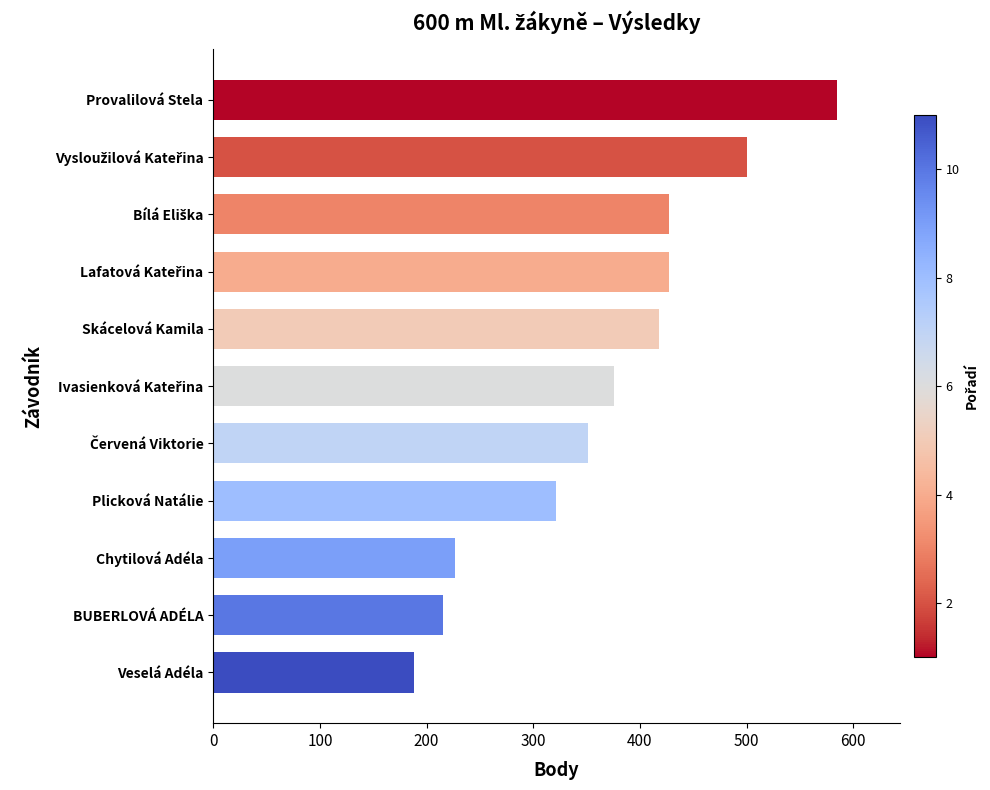

At which category does the chart reach its minimum across all series?

Veselá Adéla